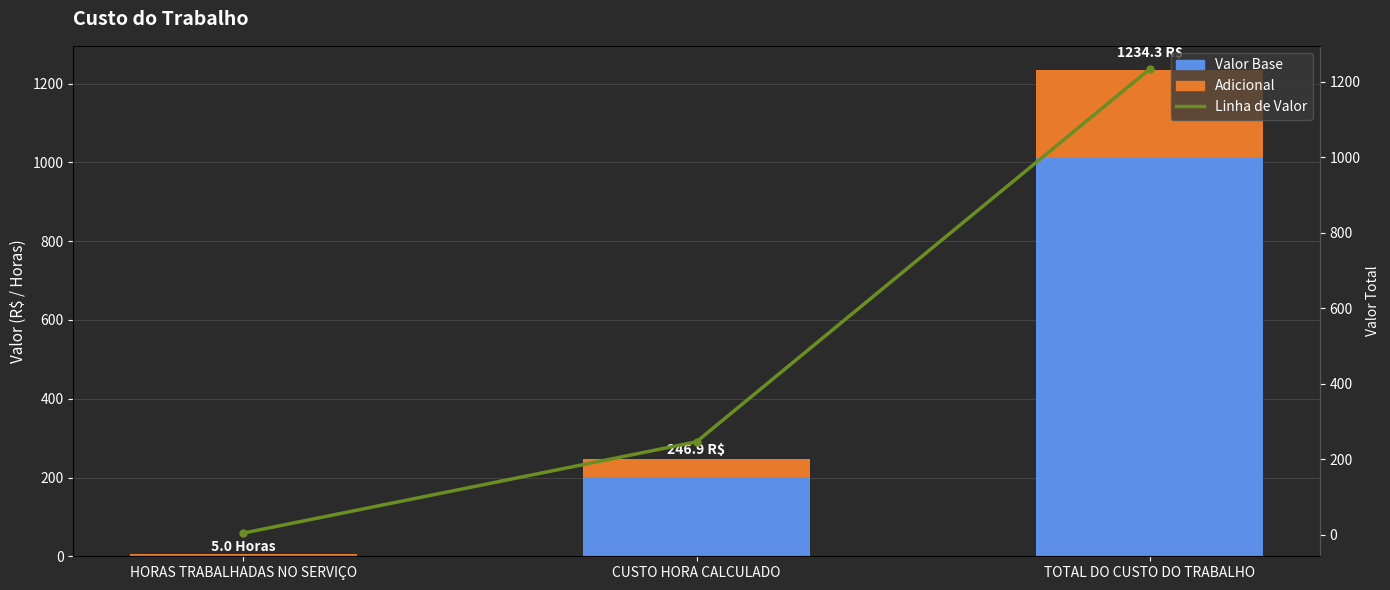

What is the value of the Valor Base bar at the 1st from the left?

4.1